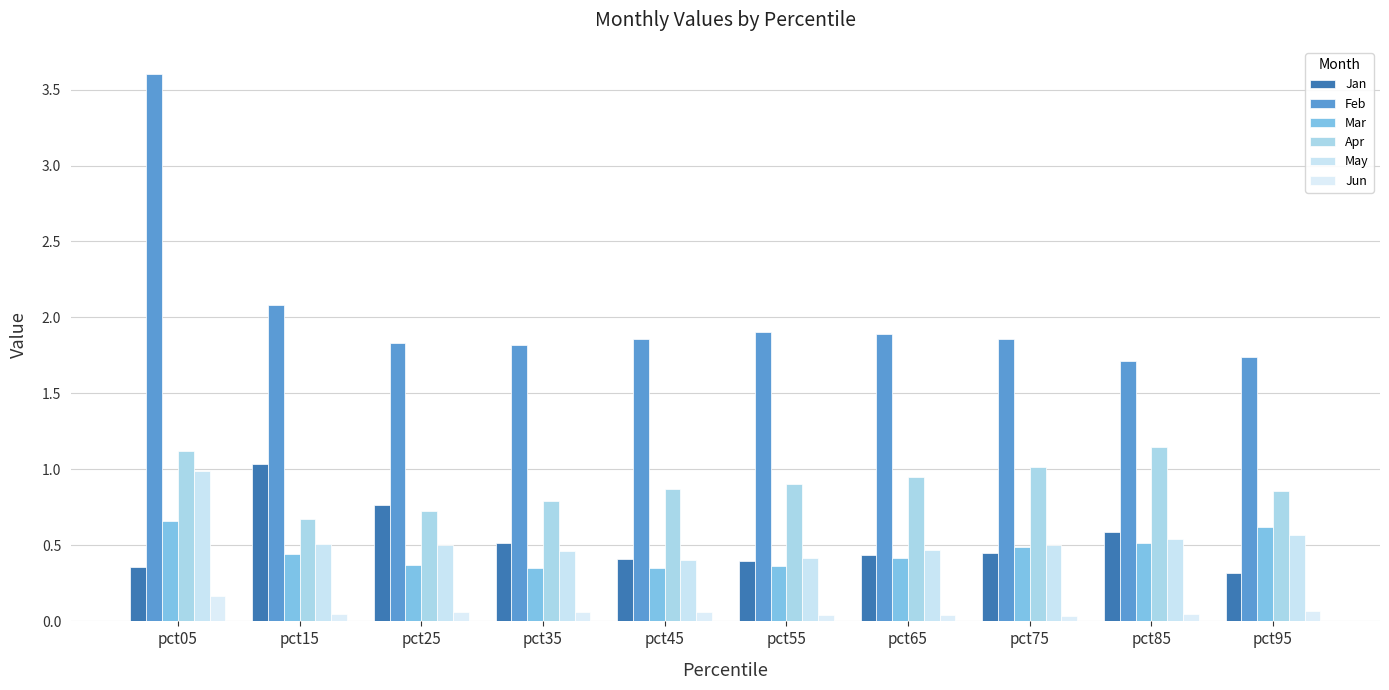

What is the sum of the Mar values at pct15 and pct45?

0.8